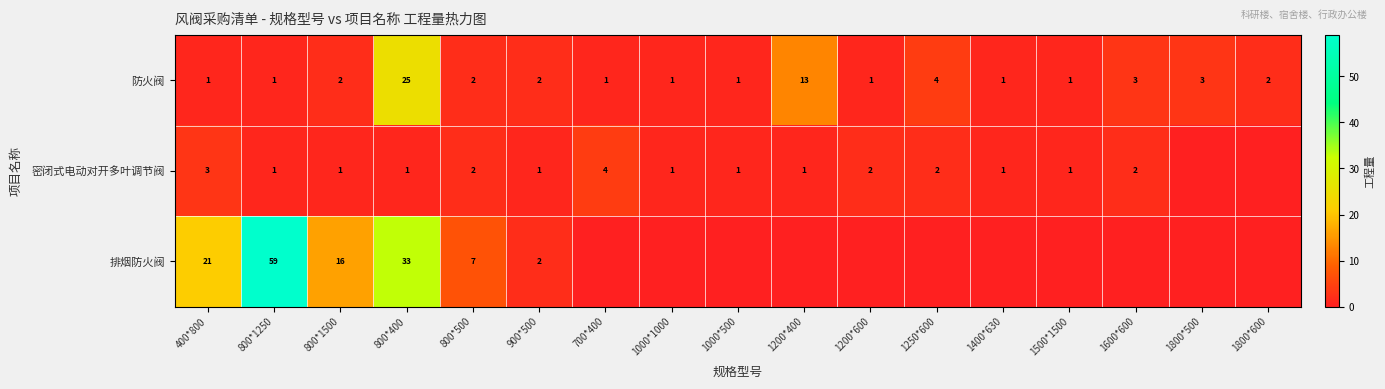

What is the total value across all series at 800*500?

11